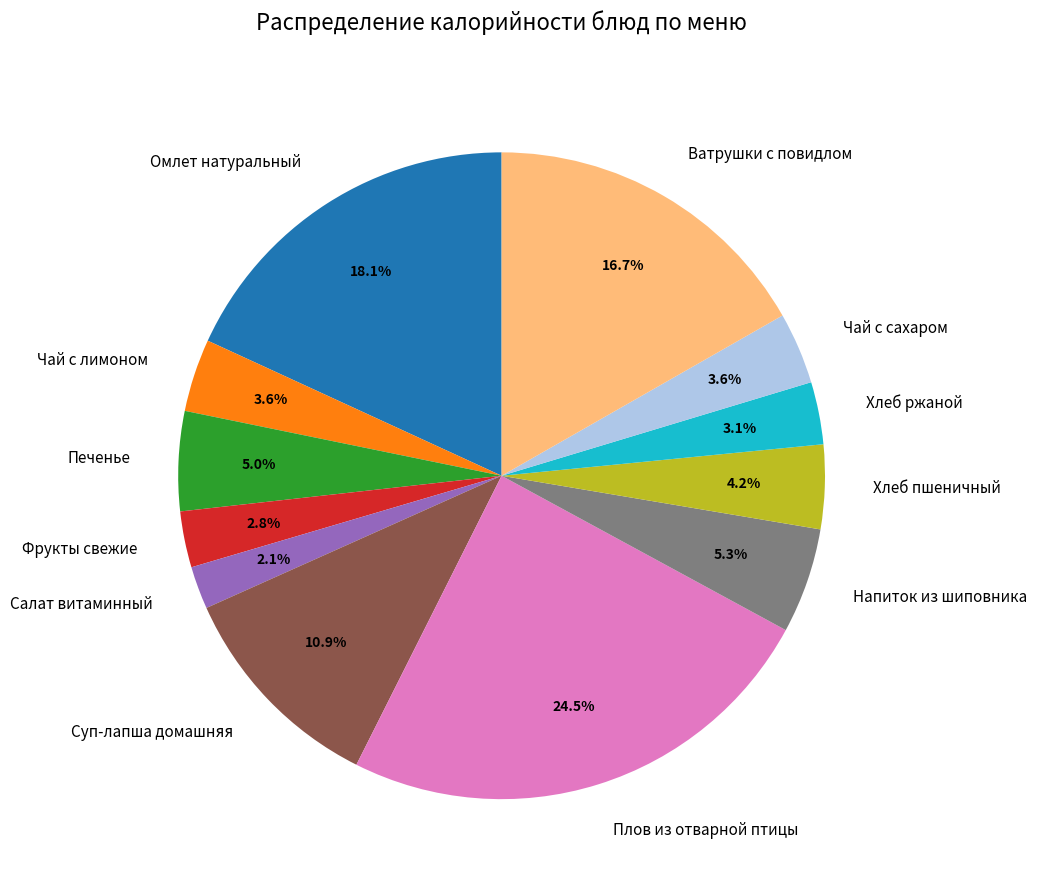

To the nearest percent, what is the difference between the largest and smallest slice percentages?

22%